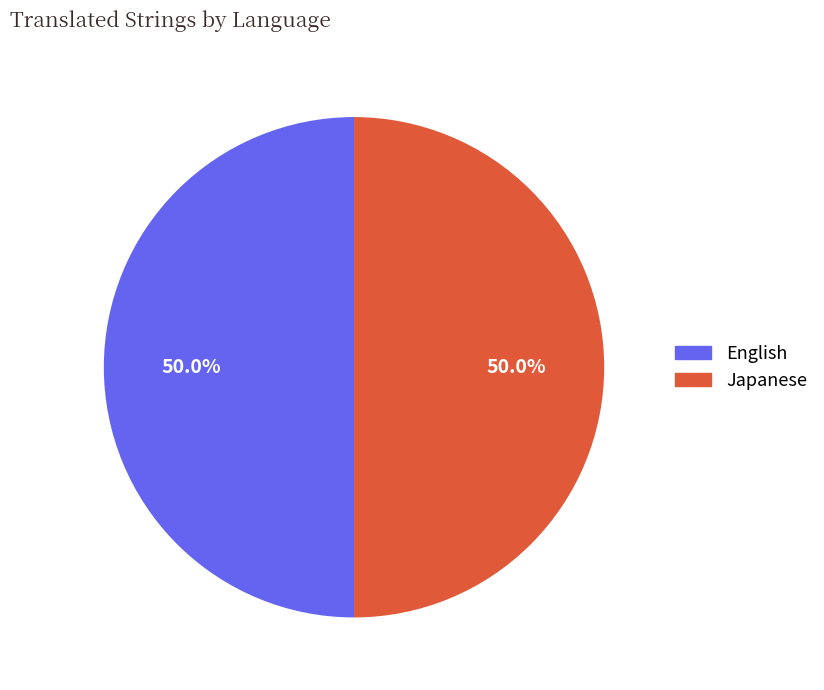

What is the ratio of the value at English to the value at Japanese?

1.0